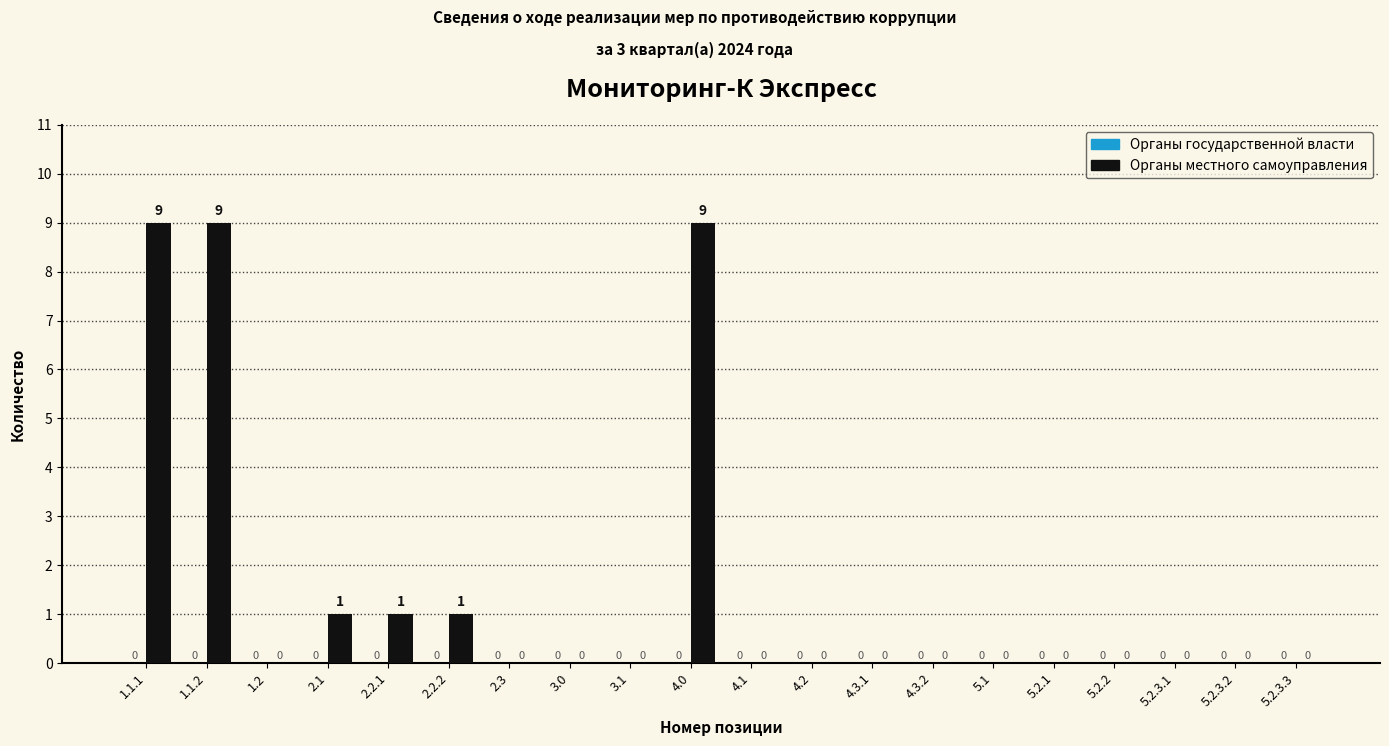

Reading left to right, transcribe all the data shown in this chart.

1.1.1=9	1.1.2=9	1.2=0	2.1=1	2.2.1=1	2.2.2=1	2.3=0	3.0=0	3.1=0	4.0=9	4.1=0	4.2=0	4.3.1=0	4.3.2=0	5.1=0	5.2.1=0	5.2.2=0	5.2.3.1=0	5.2.3.2=0	5.2.3.3=0